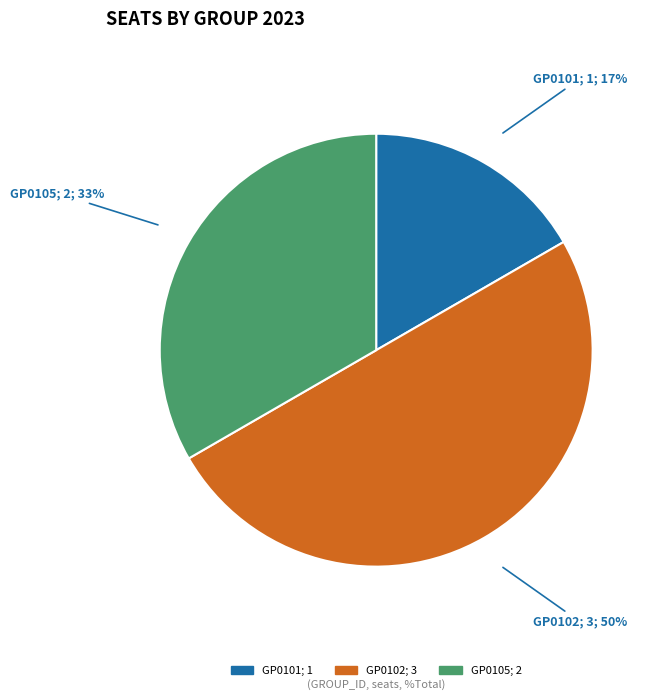

How many slices are in this pie chart?

3